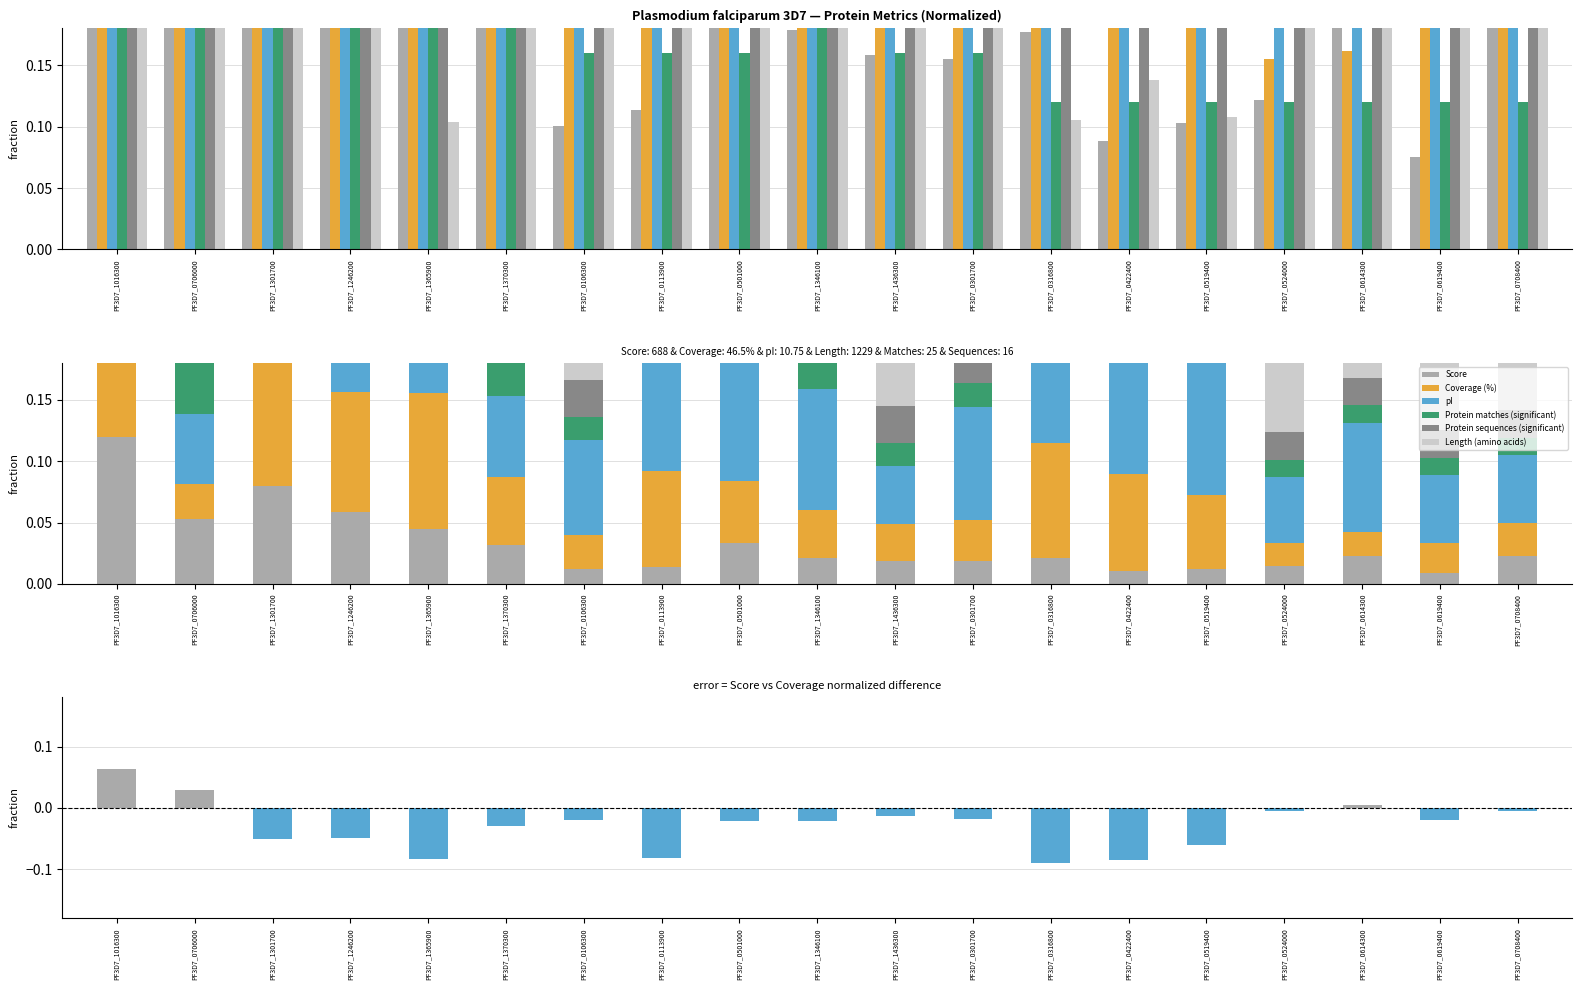

What is the label of the 9th bar from the left?

PF3D7_0501000